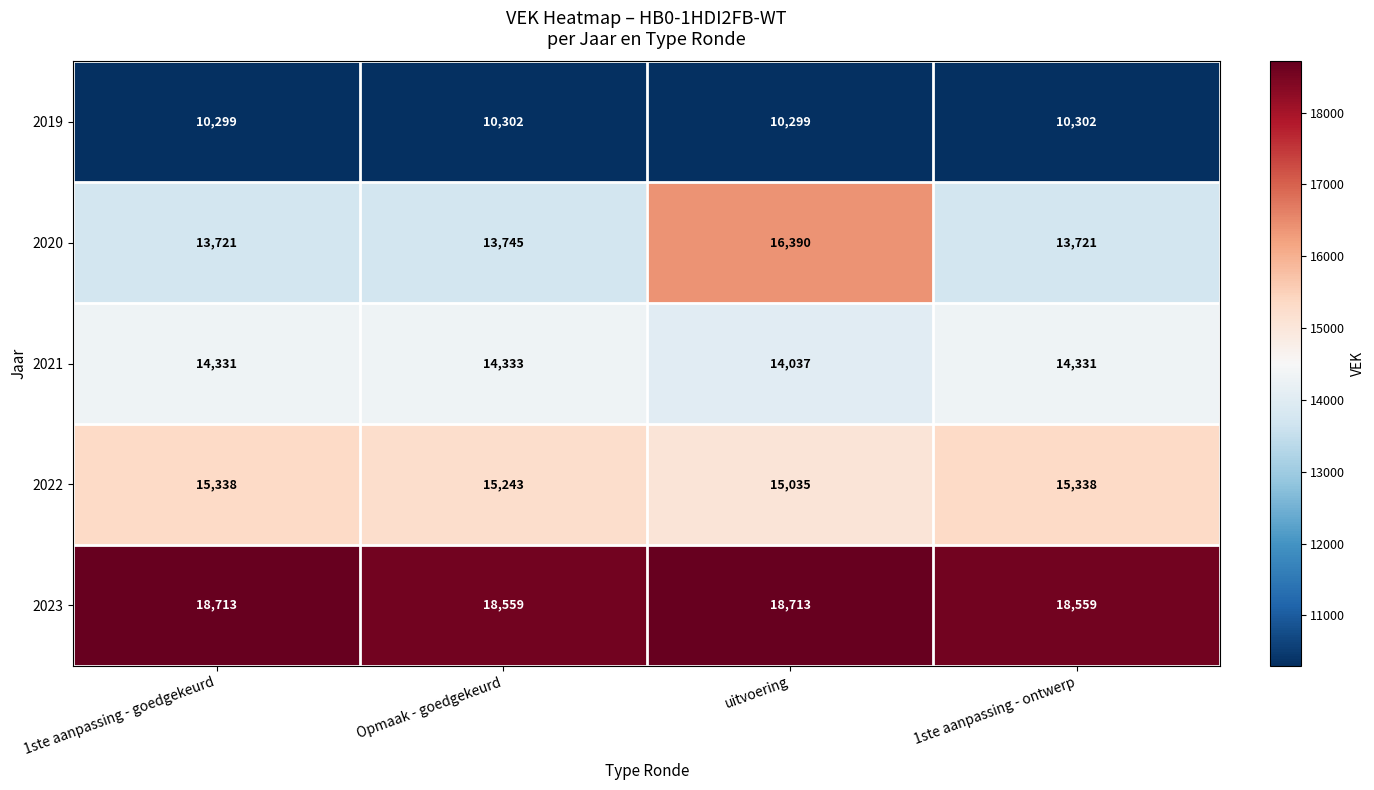

The 2019 series shows 16484 at 1ste aanpassing - goedgekeurd. True or false?

False